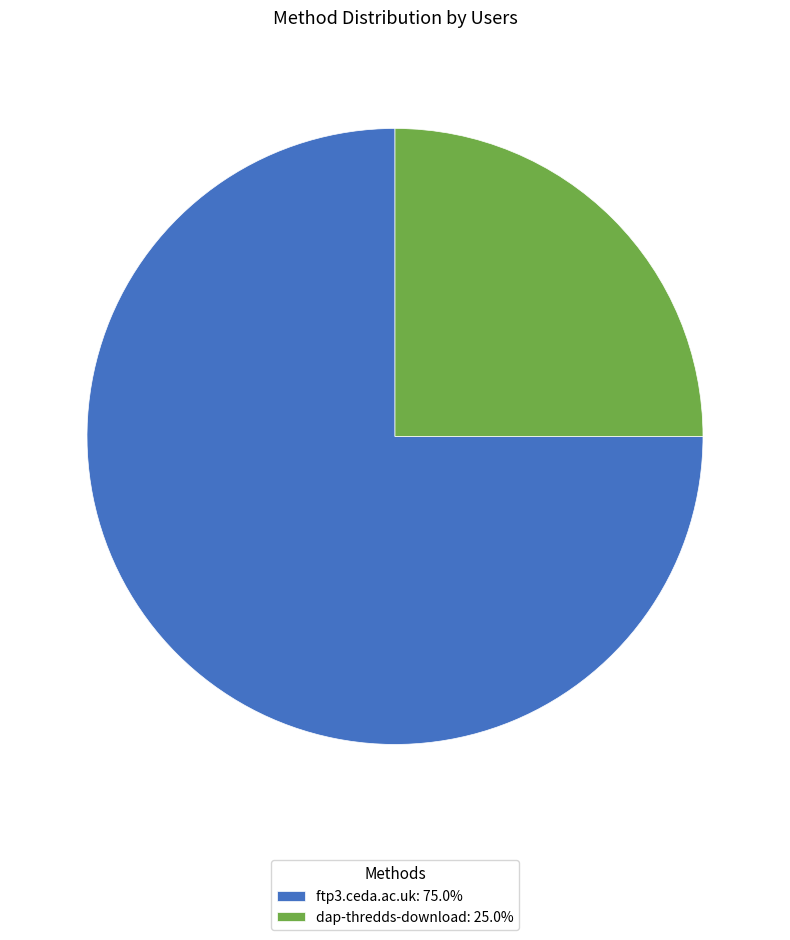

Is there a majority slice in this chart?

Yes